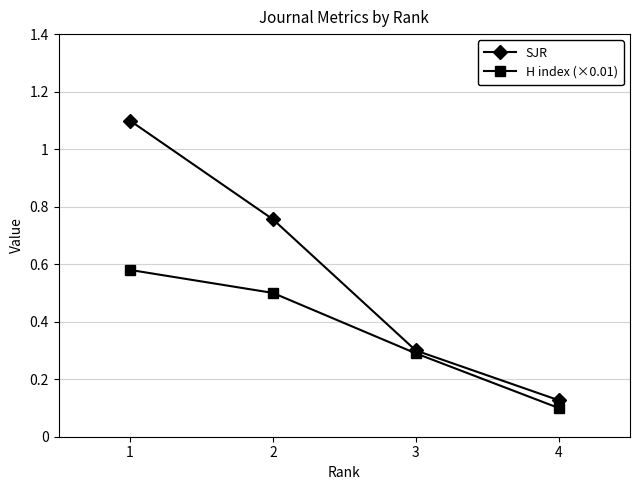

True or false: SJR has more than 0 points higher than both neighbors.

False